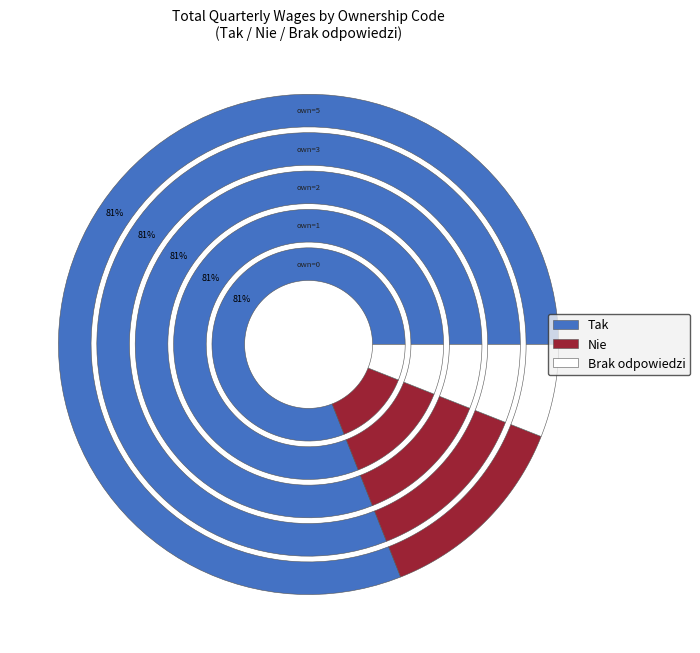

The own_code=0 slice represents 59% of the pie. True or false?

False